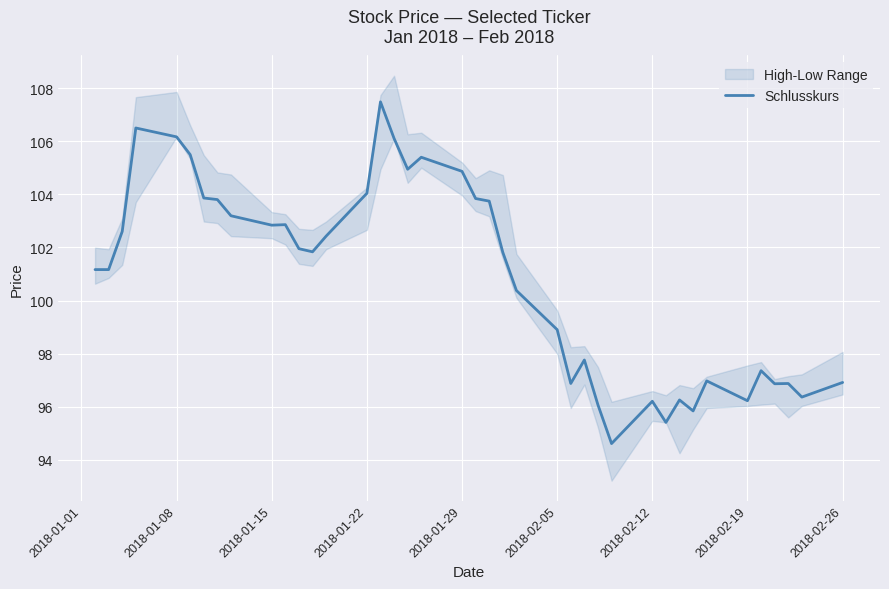

The Schlusskurs series shows 106.2 at 2018-01-08. True or false?

True